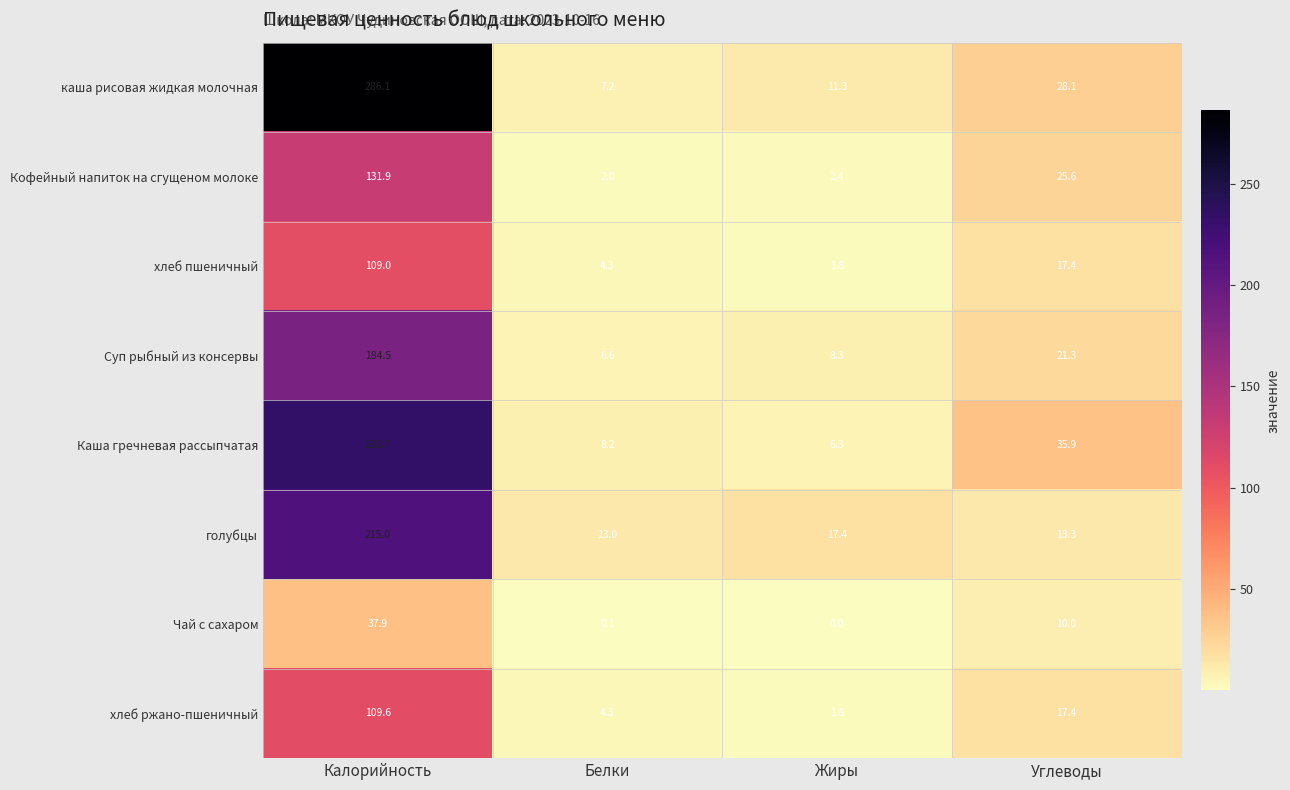

What is the average value of the каша рисовая жидкая молочная series?

83.2